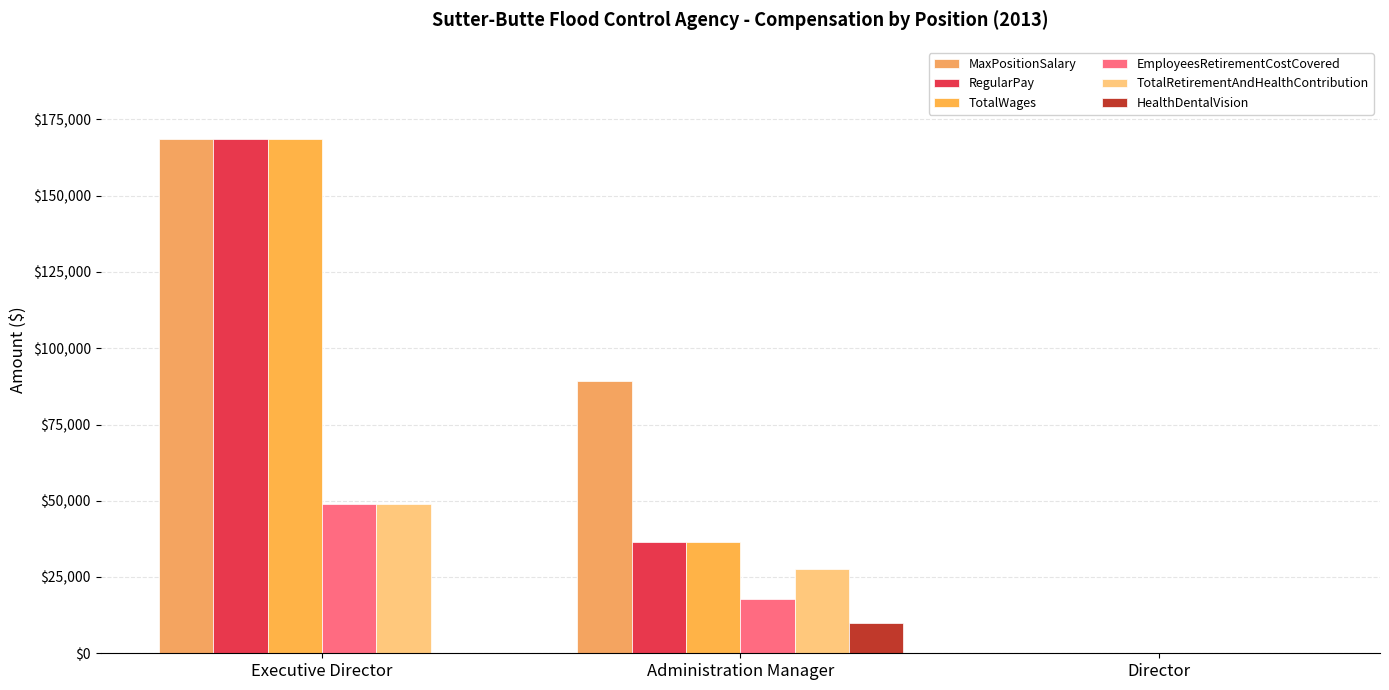

What are all the series names shown in the legend?

MaxPositionSalary, RegularPay, TotalWages, EmployeesRetirementCostCovered, TotalRetirementAndHealthContribution, HealthDentalVision